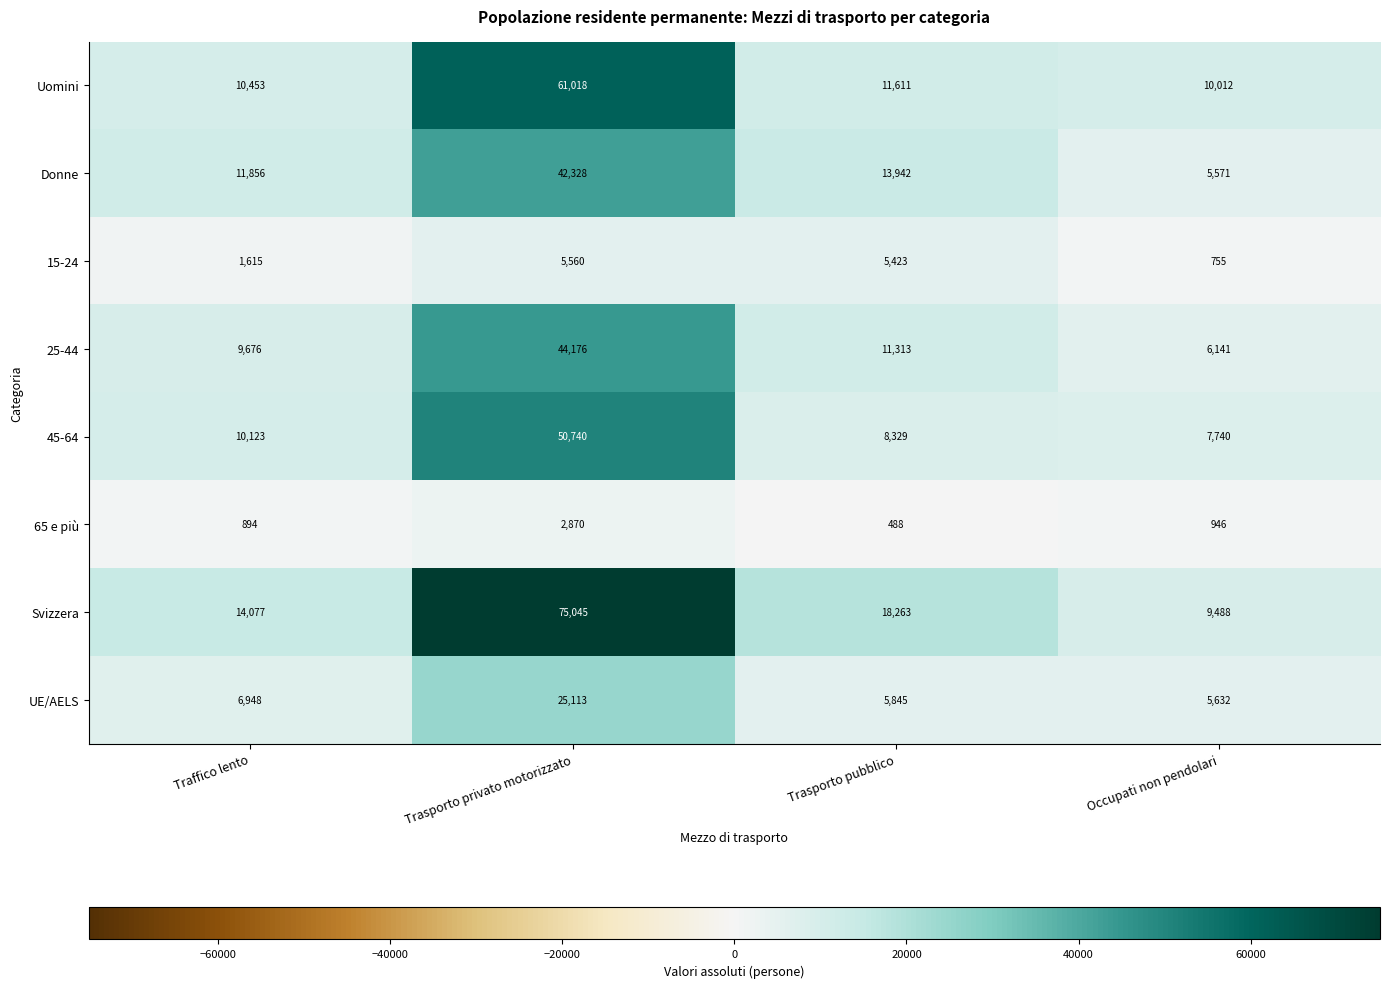

What is the maximum value shown in the chart?

75045